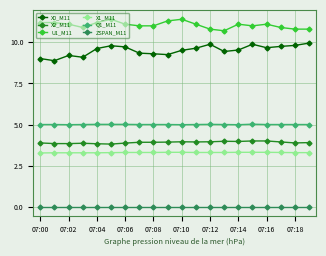

What is the difference between the maximum and minimum values in the X2_M11 series?

0.2